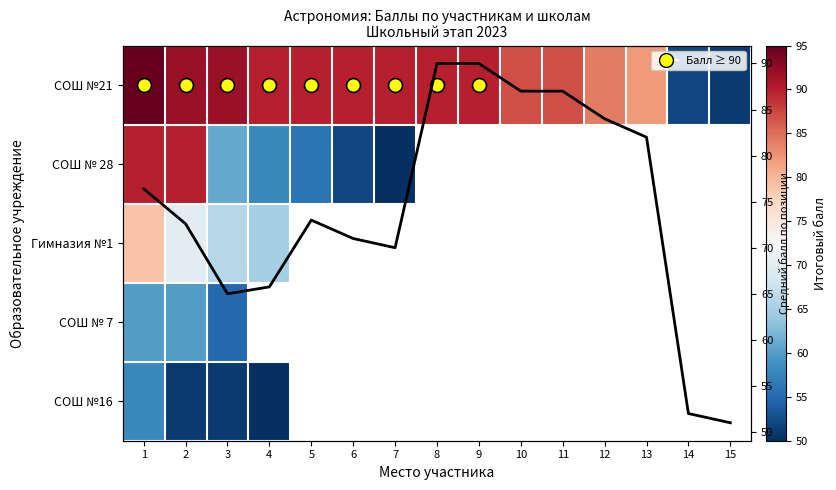

Which series has the widest spread of values?

СОШ №21